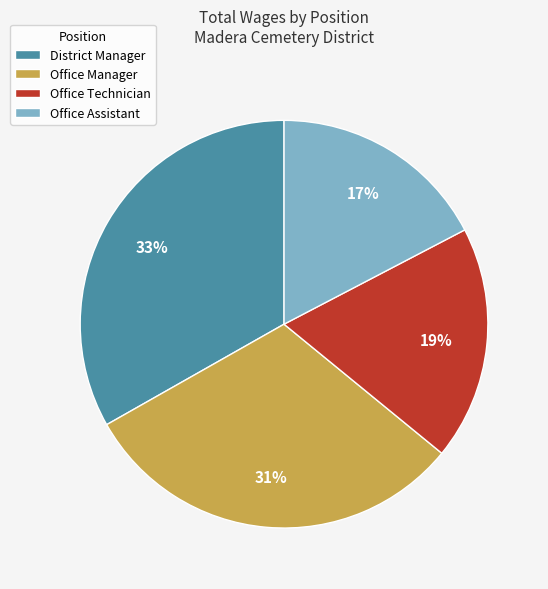

How many segments does this pie chart have?

4